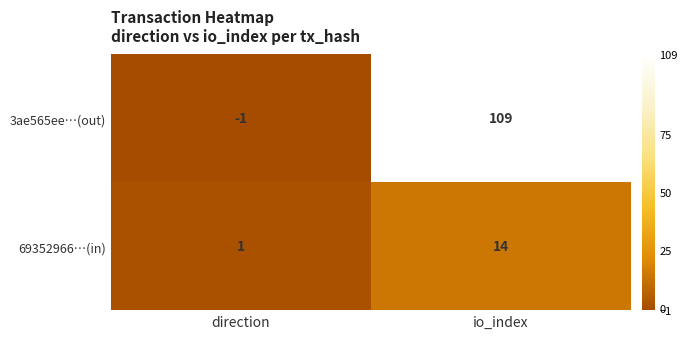

The 3ae565ee…(out) series shows 109 at io_index. True or false?

True